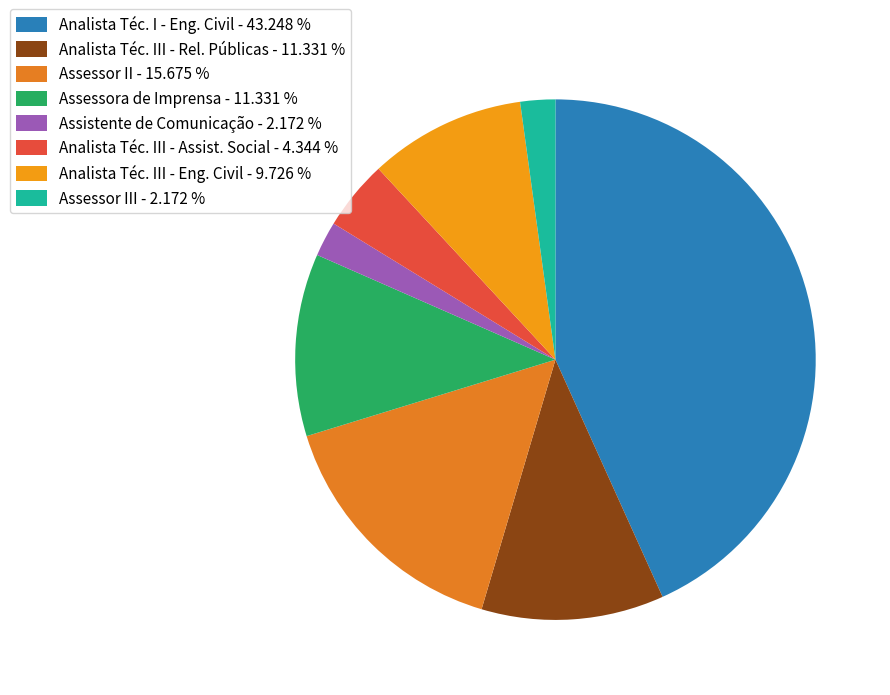

How many slices are in this pie chart?

8